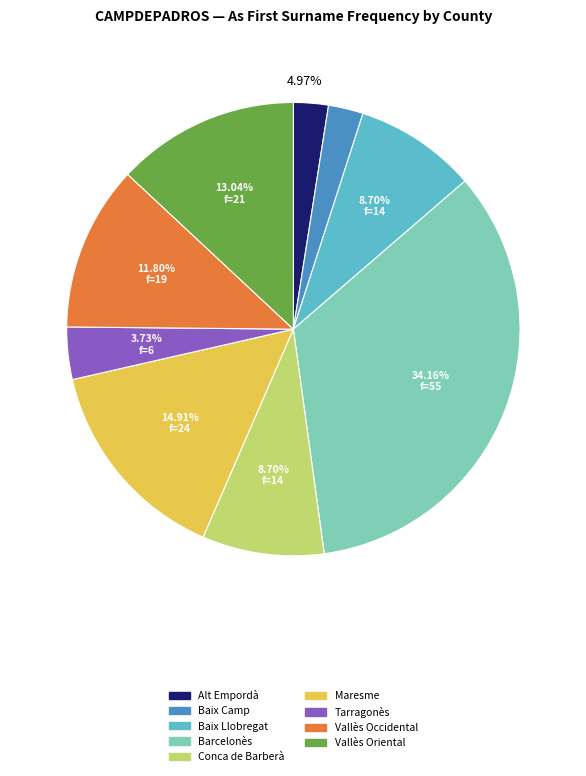

The Vallès Oriental slice represents 13% of the pie. True or false?

True